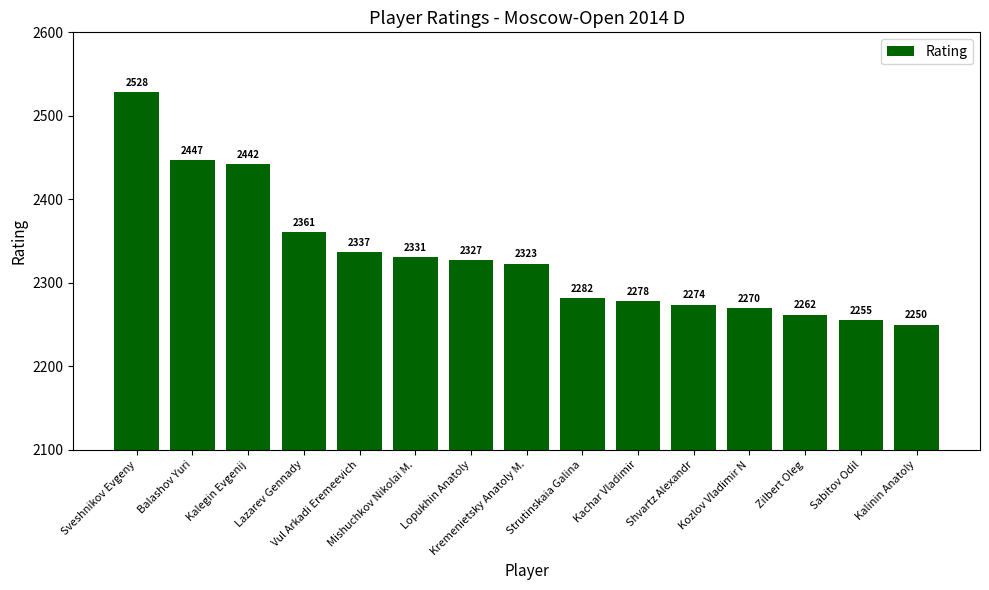

Does the chart contain stacked bars?

No